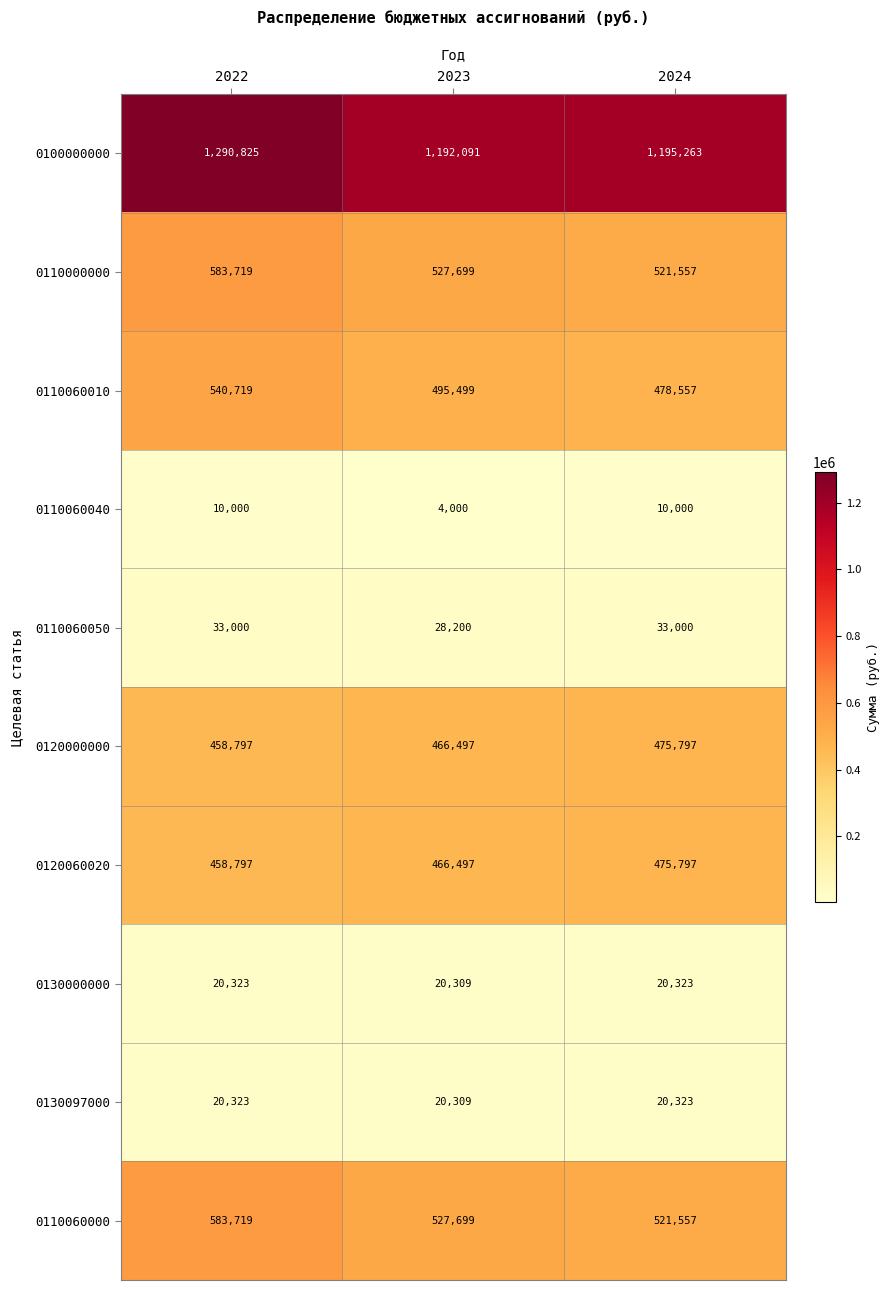

How many categories are shown in the chart?

3